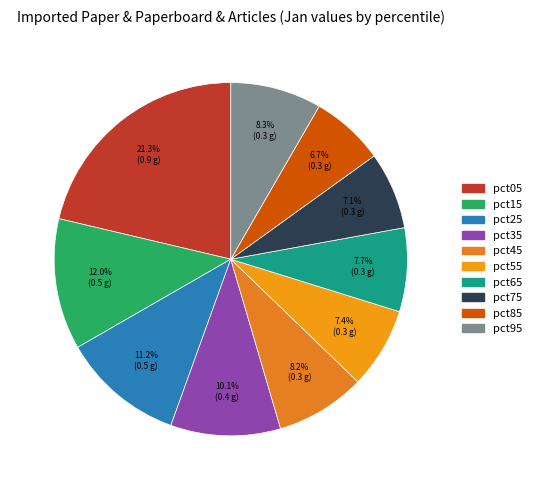

Is pct35 the majority of the pie?

No